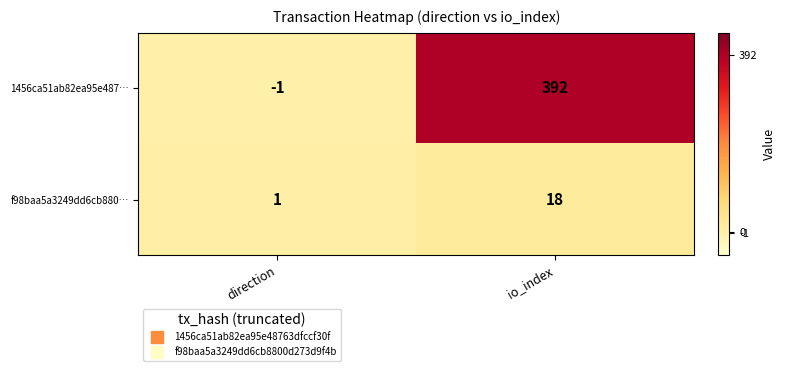

Which series has the widest spread of values?

1456ca51ab82ea95e487…